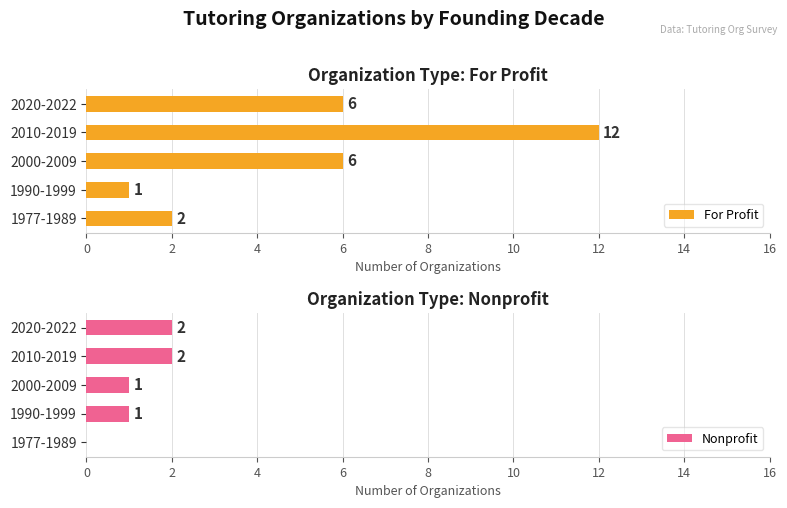

What are all the series names shown in the legend?

For Profit, Nonprofit